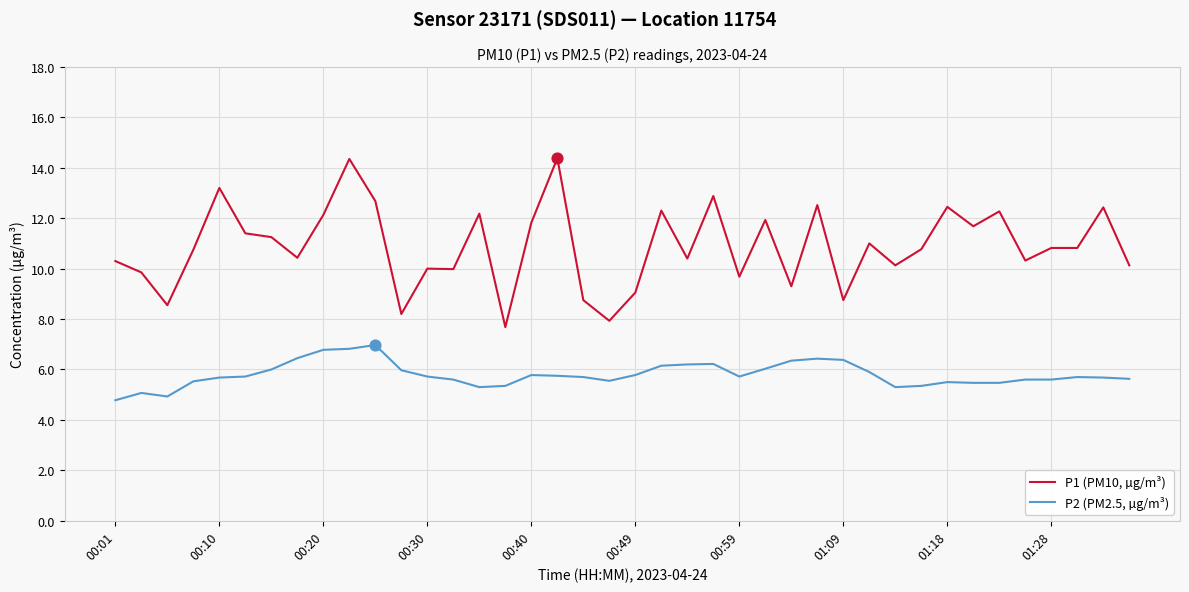

What are all the series names shown in the legend?

P1 (PM10, µg/m³), P2 (PM2.5, µg/m³)